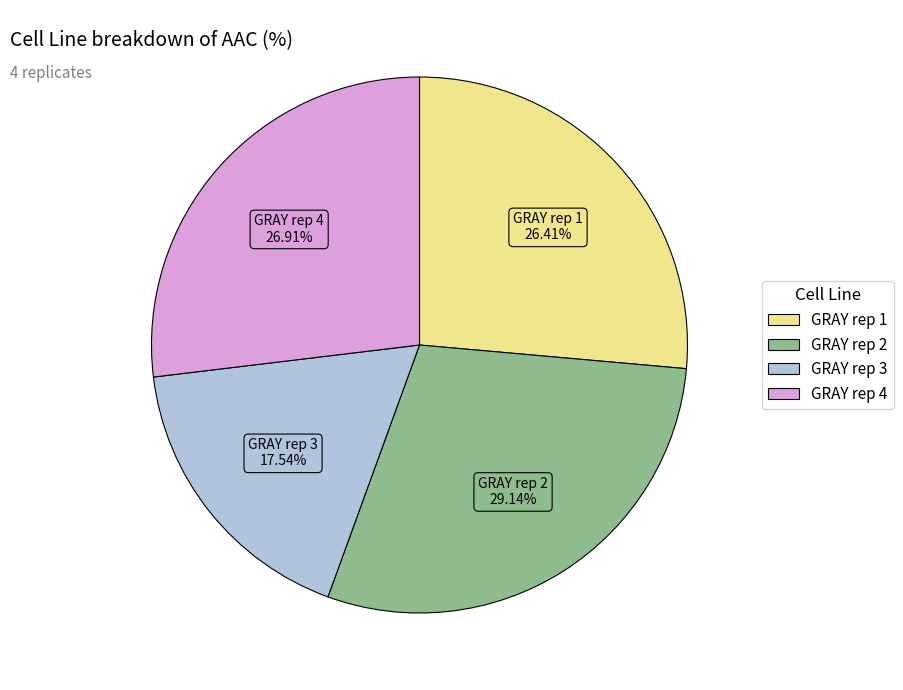

Approximately how many times larger is the value at GRAY rep 2 compared to GRAY rep 4?

1.1